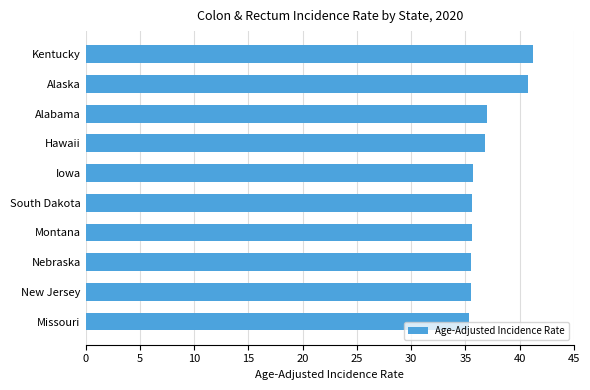

True or false: the data shows 47.4 at Montana.

False